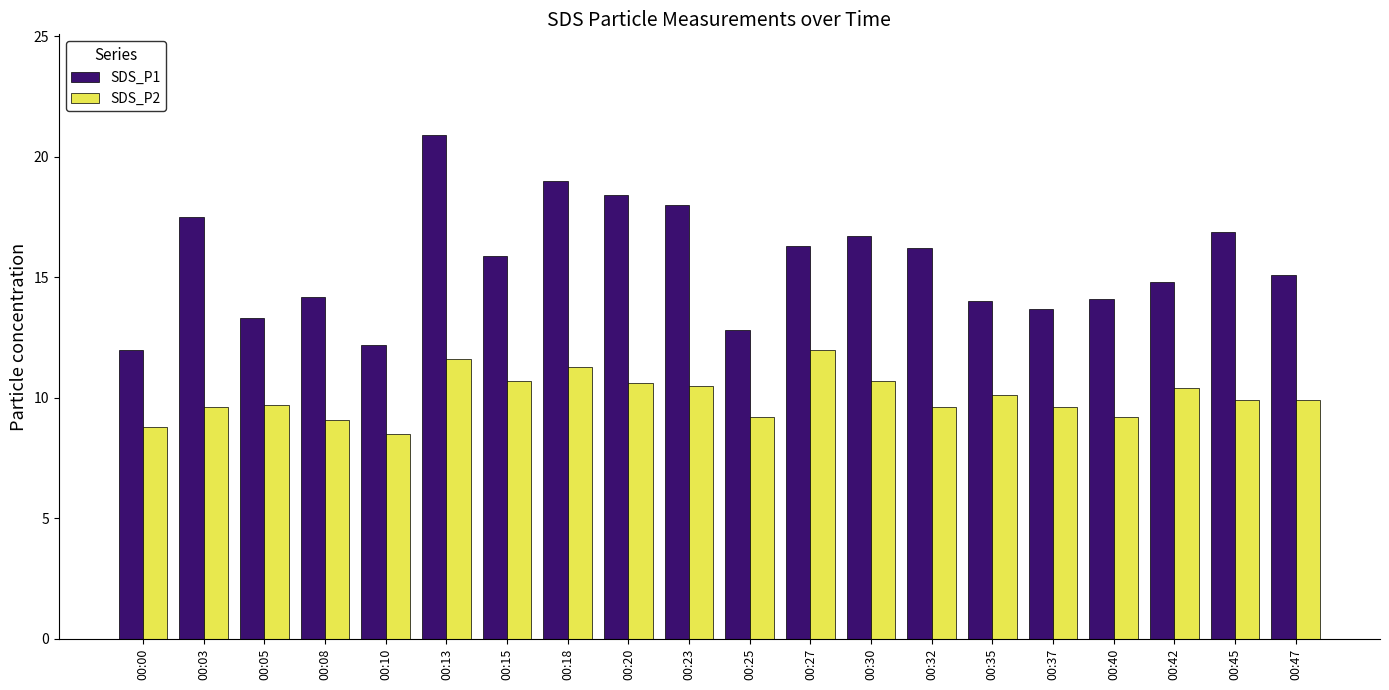

What is the value of the SDS_P2 bar at the 5th from the left?

8.5